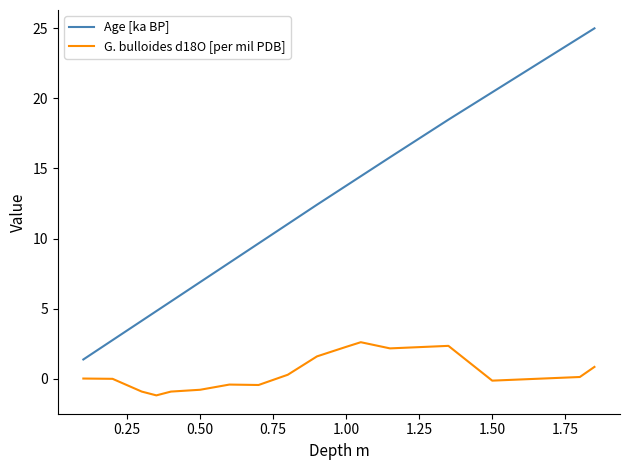

Count the number of data series in this chart.

2